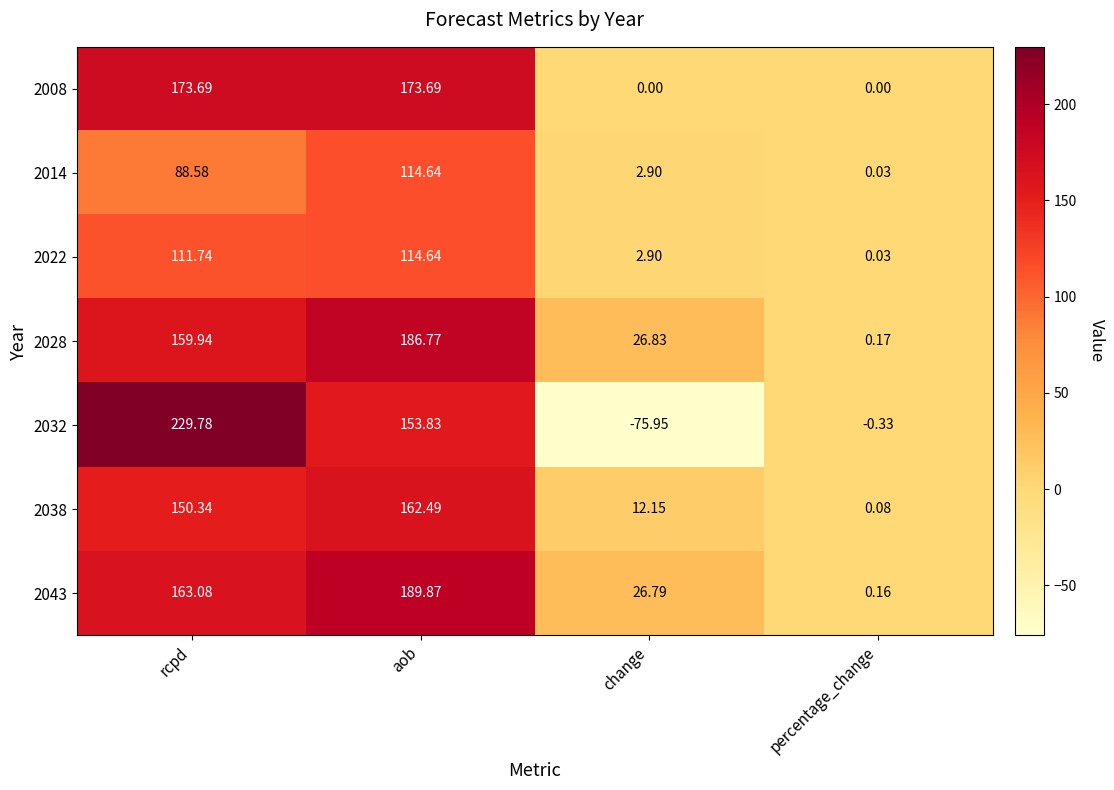

List the labels in order of 2038 value, largest first.

aob, rcpd, change, percentage_change